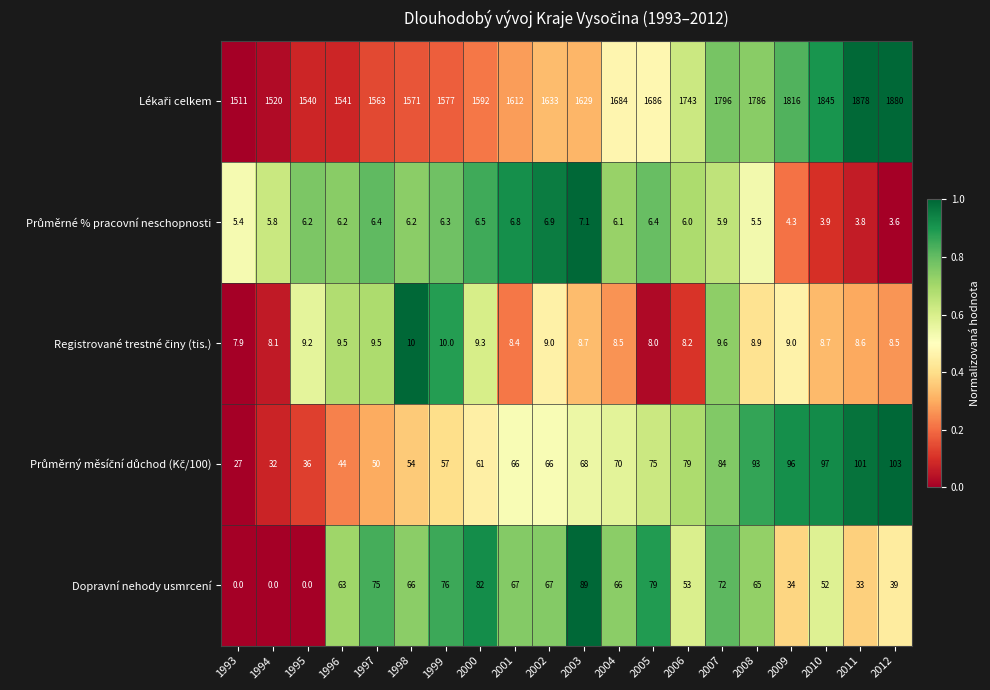

What is the total value across all series at 2007?

1967.5